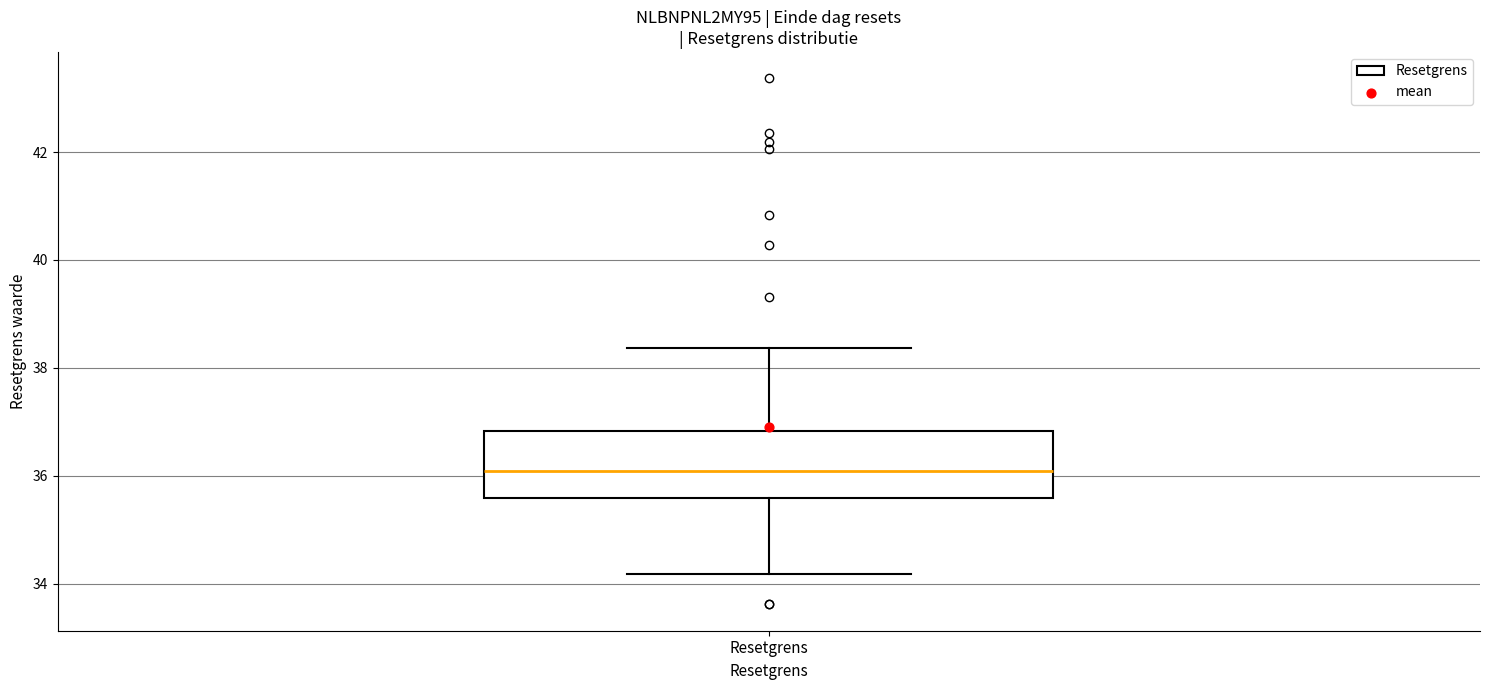

Transcribe this box plot: give where the median line is, the range the box spans, and where the two whiskers end, as read against the y-axis. The values are not printed on the chart, so give them approximately, as read against the axis.

median 36.0, box 35.6 to 36.8, whiskers 34.2 to 38.4